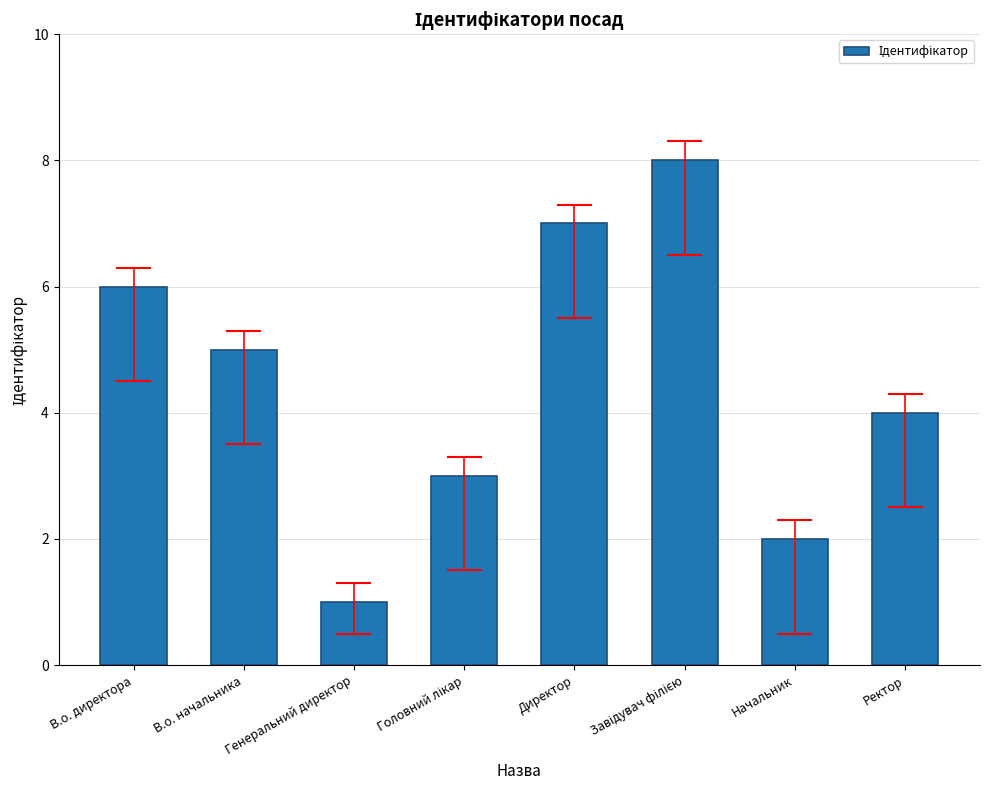

True or false: the data shows 8 at В.о. директора.

False